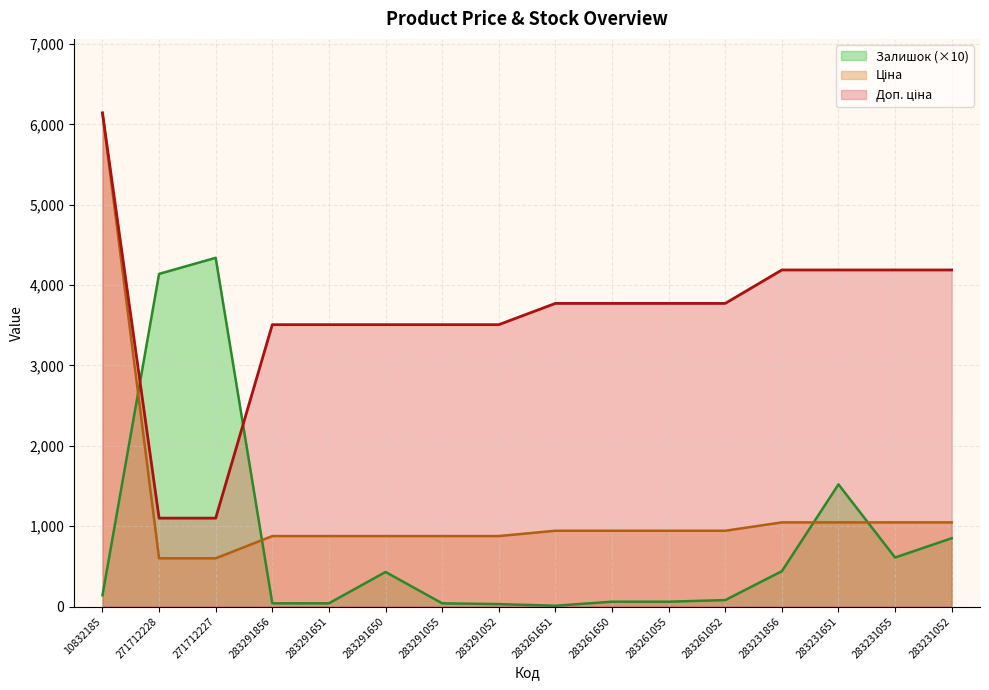

Which label corresponds to the largest value in the chart?

10832185